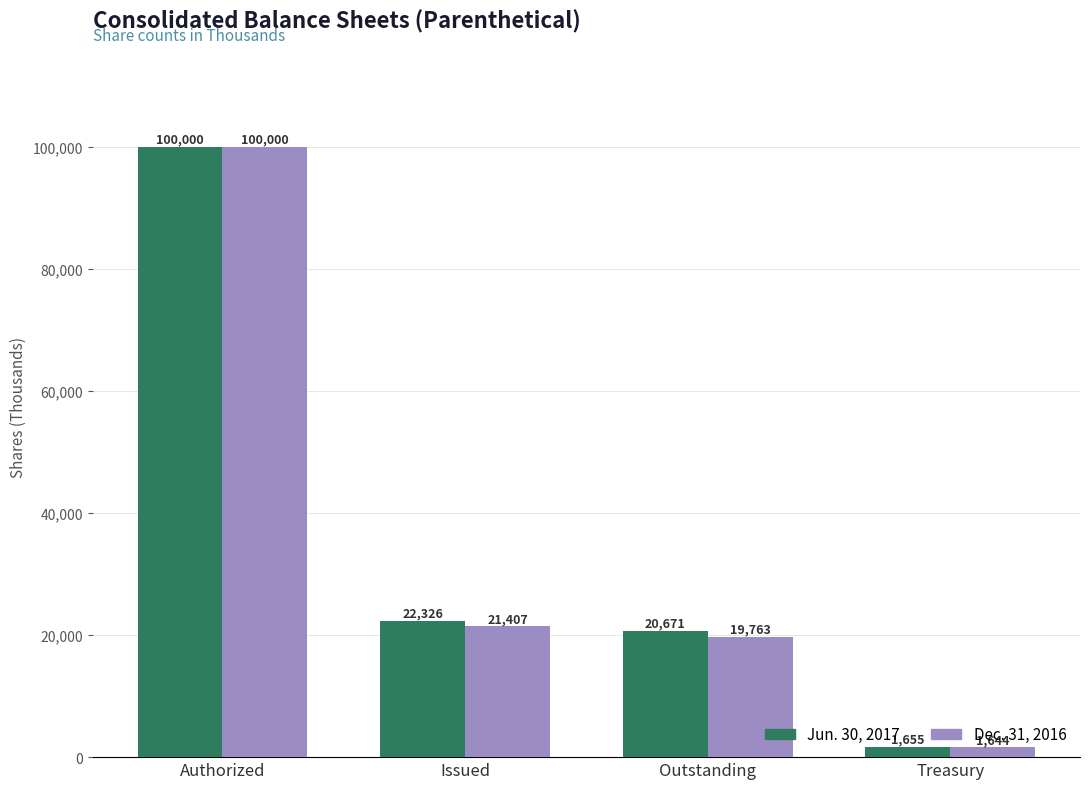

Between Authorized and Treasury, which series saw the biggest shift?

Dec. 31, 2016